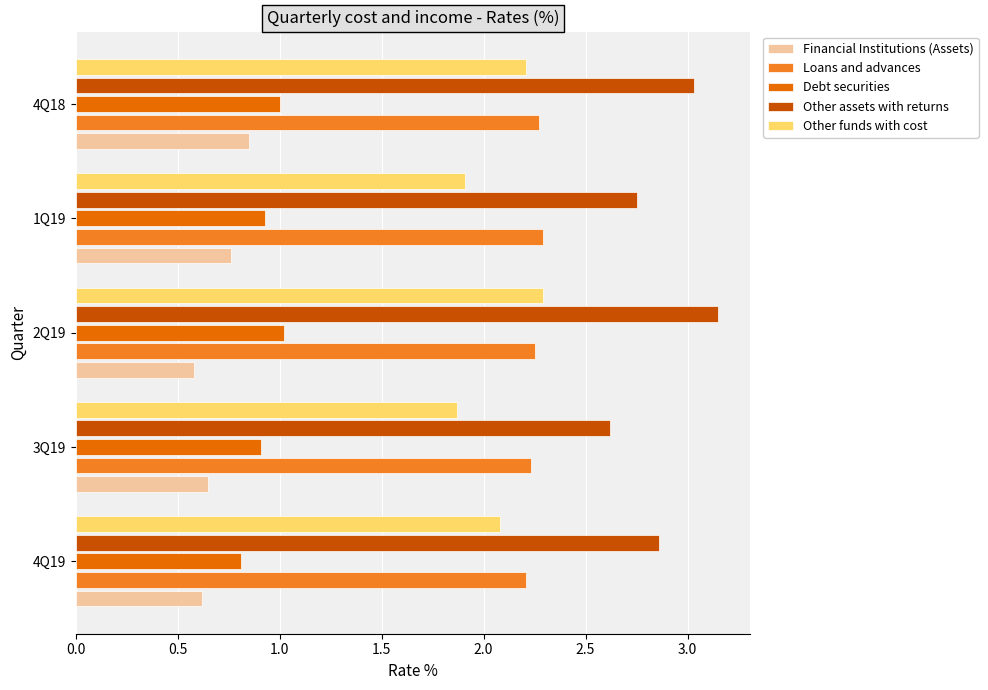

What is the difference between the maximum and minimum values in the Financial Institutions (Assets) series?

0.3